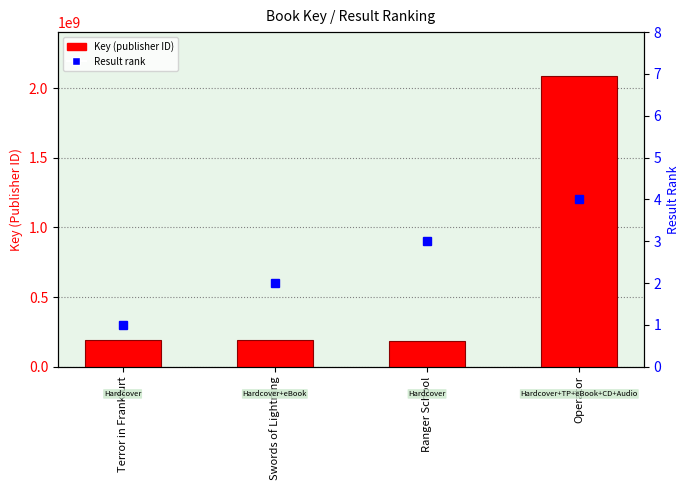

The Key (publisher ID) series shows 191315870 at Swords of Lightning. True or false?

True